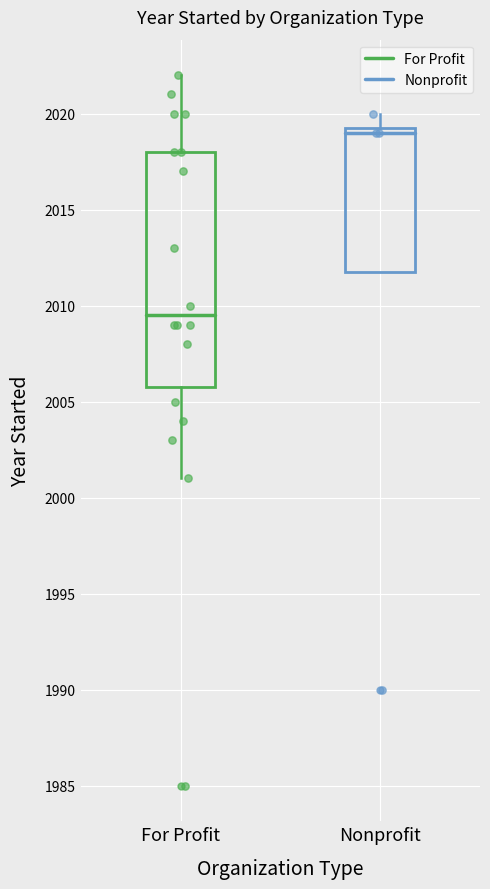

Which box has the highest median line?

Nonprofit